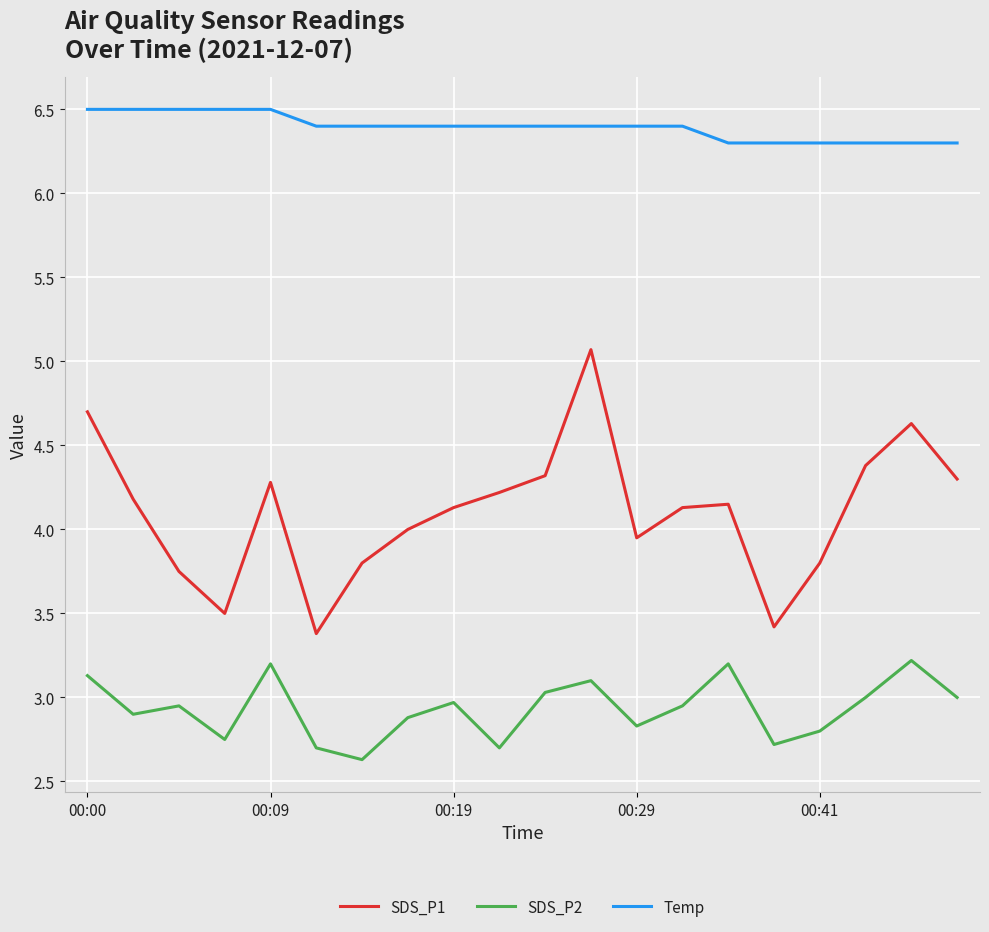

True or false: SDS_P1 and Temp intersect in this chart.

False